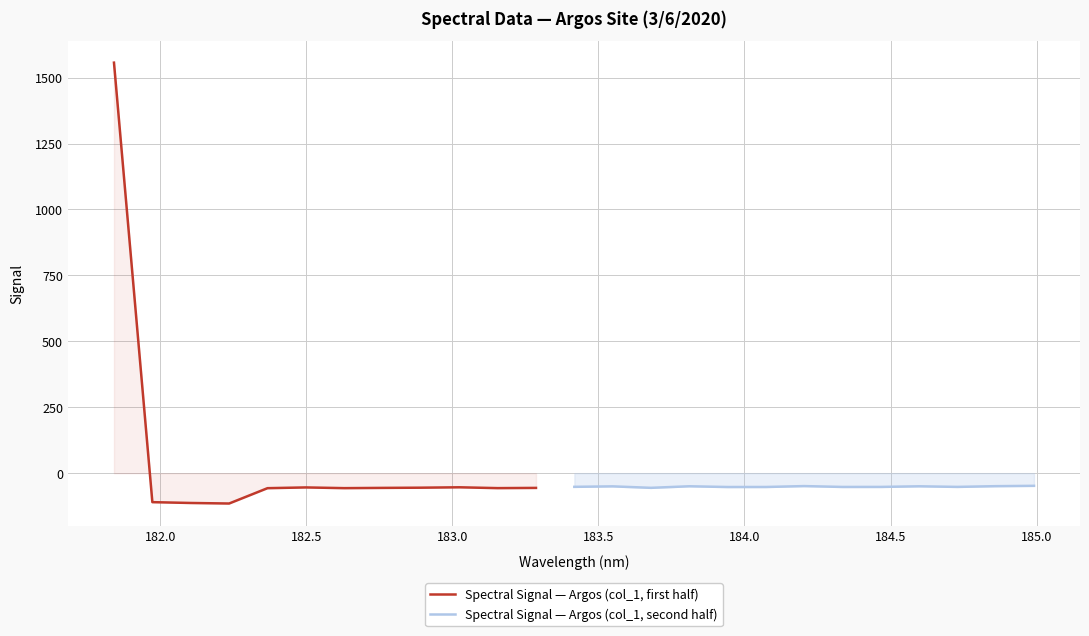

What is the minimum value shown in the chart?

-115.0